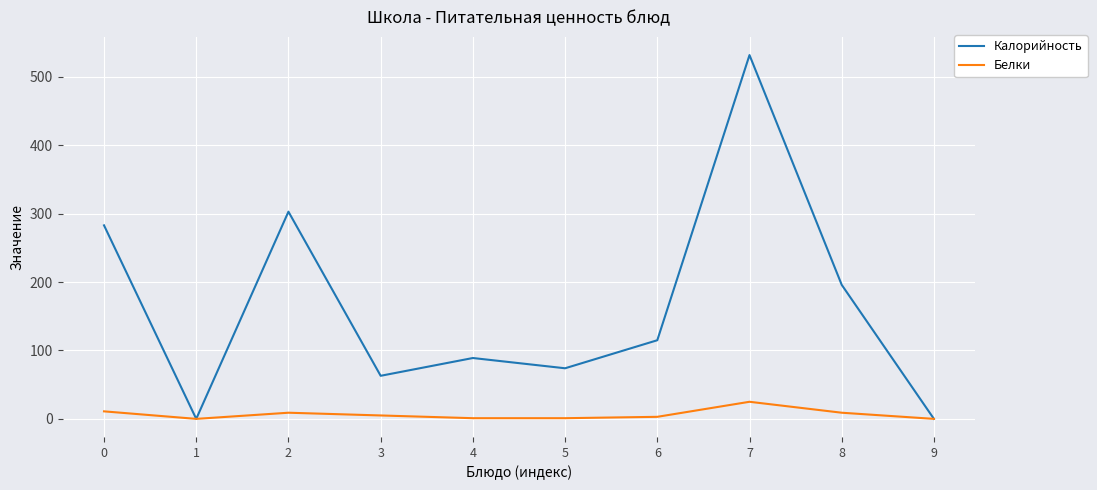

What is the highest value of the Белки series?

25